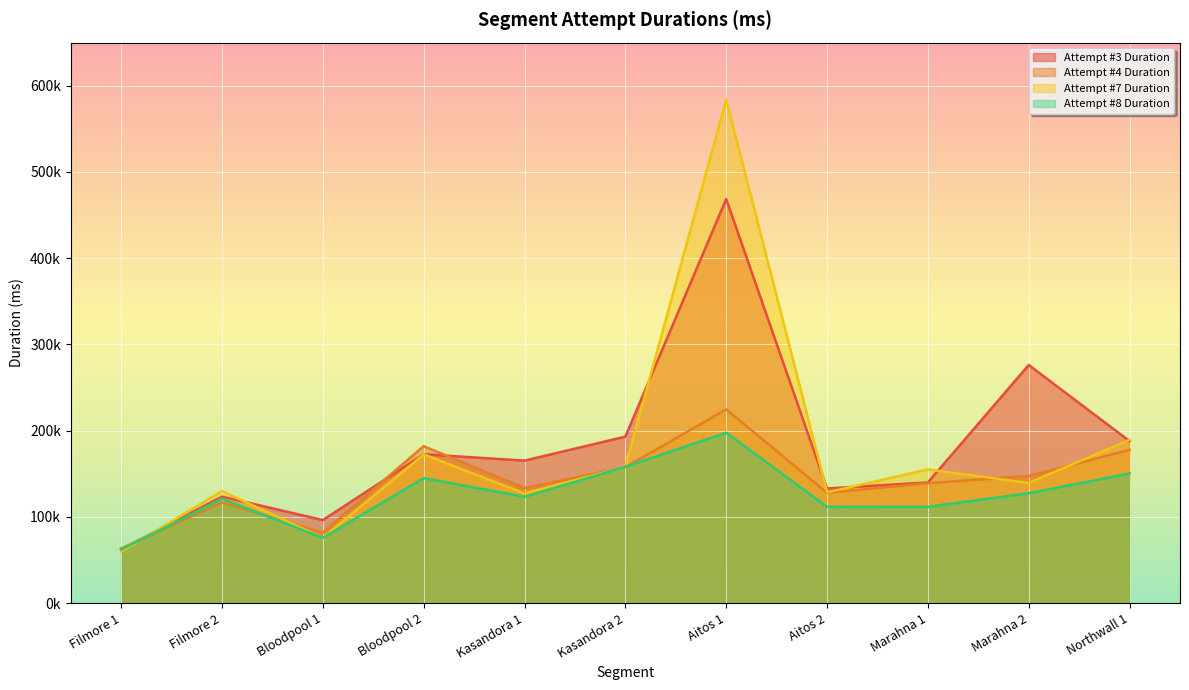

What is the lowest value of the Attempt #7 Duration series?

59823